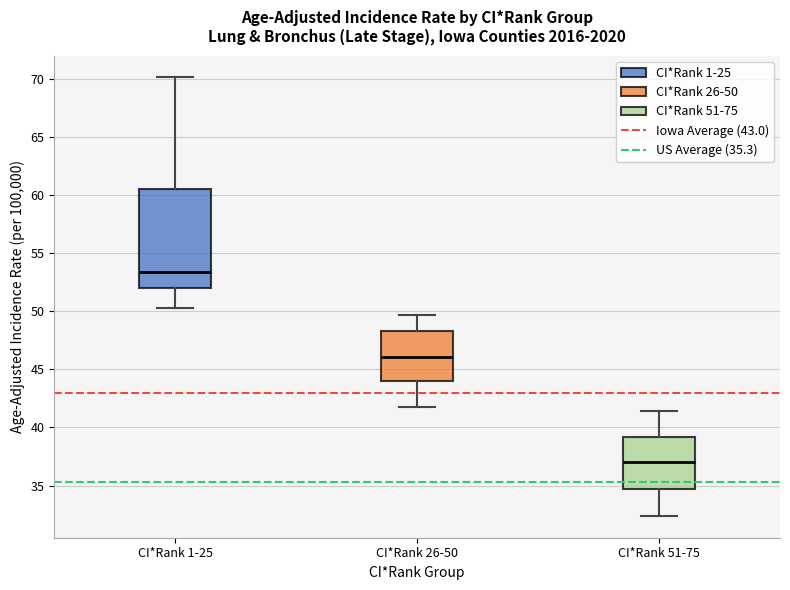

Which box is the tallest, from its lower edge to its upper edge?

CI*Rank 1-25